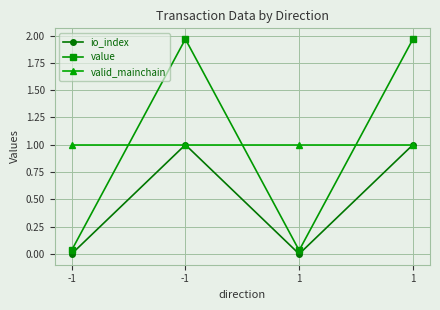

What are all the series names shown in the legend?

io_index, value, valid_mainchain